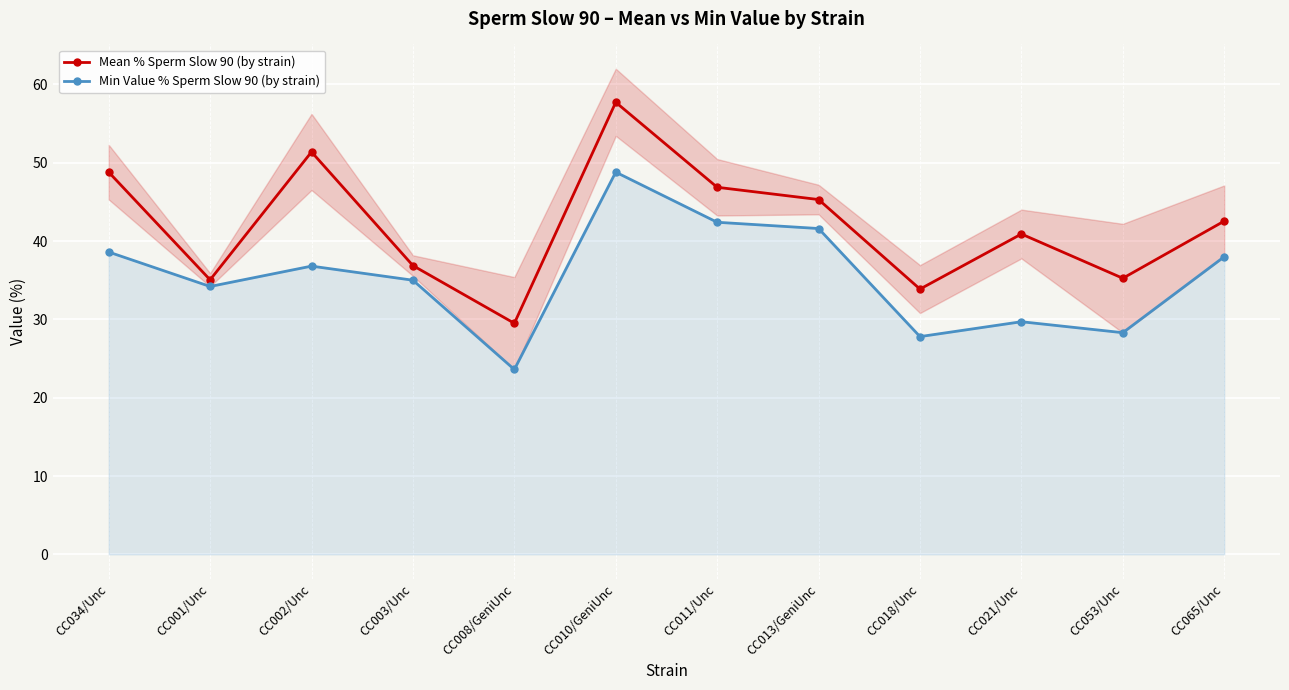

What are all the series names shown in the legend?

Mean % Sperm Slow 90 (by strain), Min Value % Sperm Slow 90 (by strain)